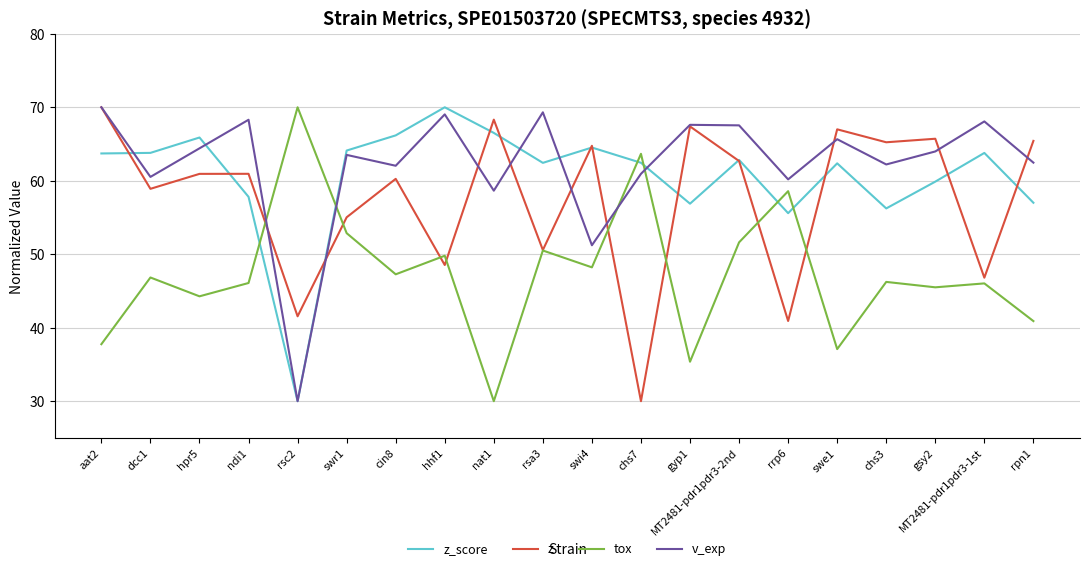

What is the total value across all series at hpr5?

235.5